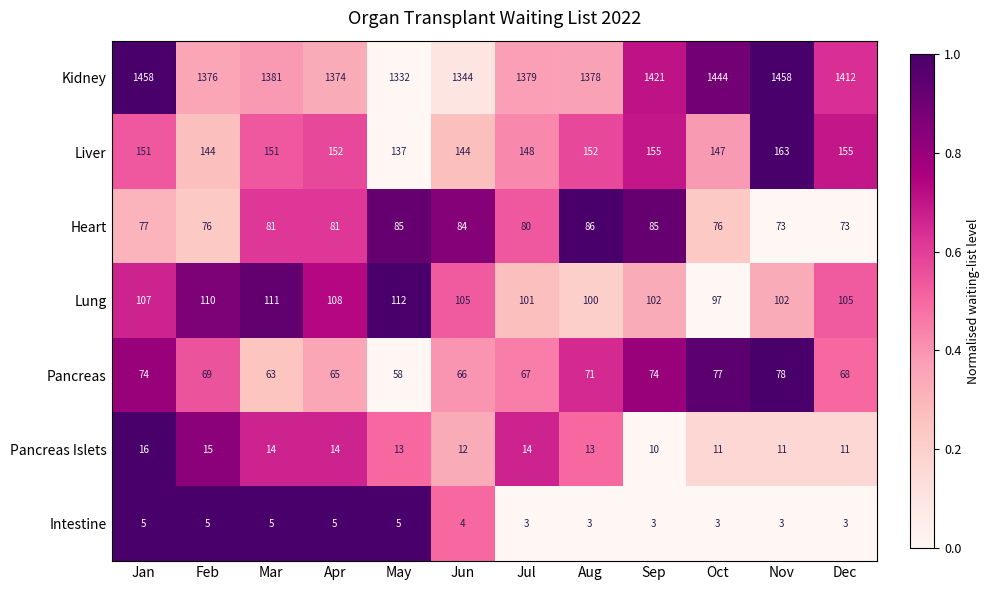

What is the total value across all series at Dec?

1827